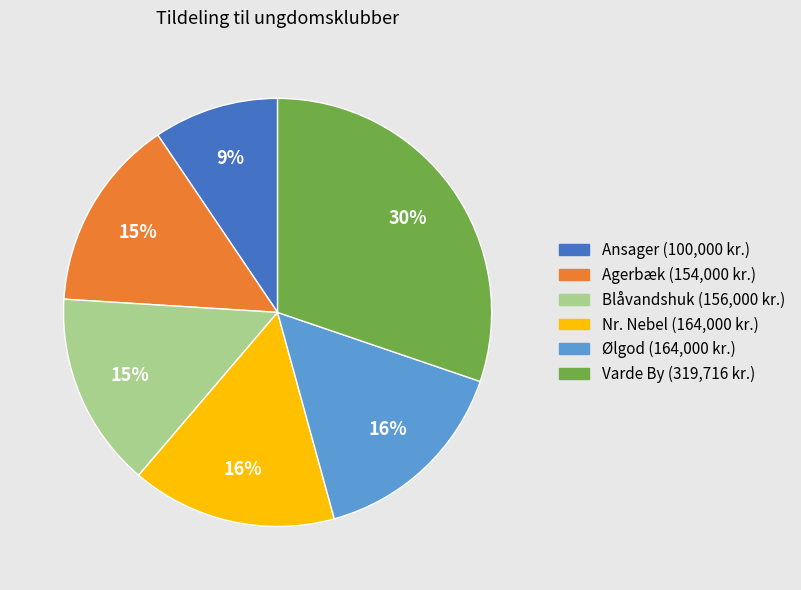

To the nearest percent, what percentage of the pie is Varde By?

30%